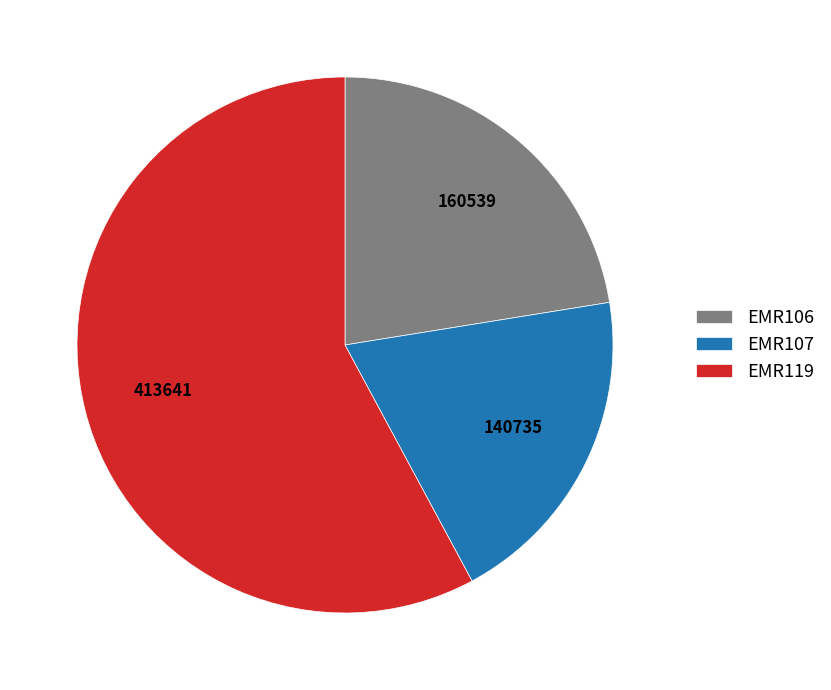

Combined, do EMR106 and EMR107 account for over 50%?

No